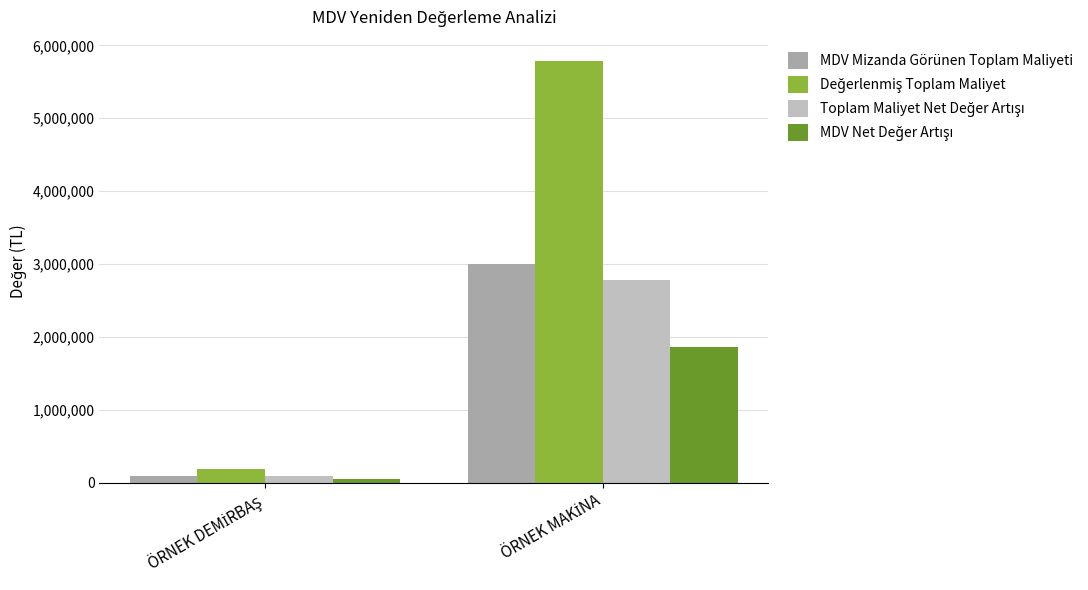

How many groups of bars are there?

2